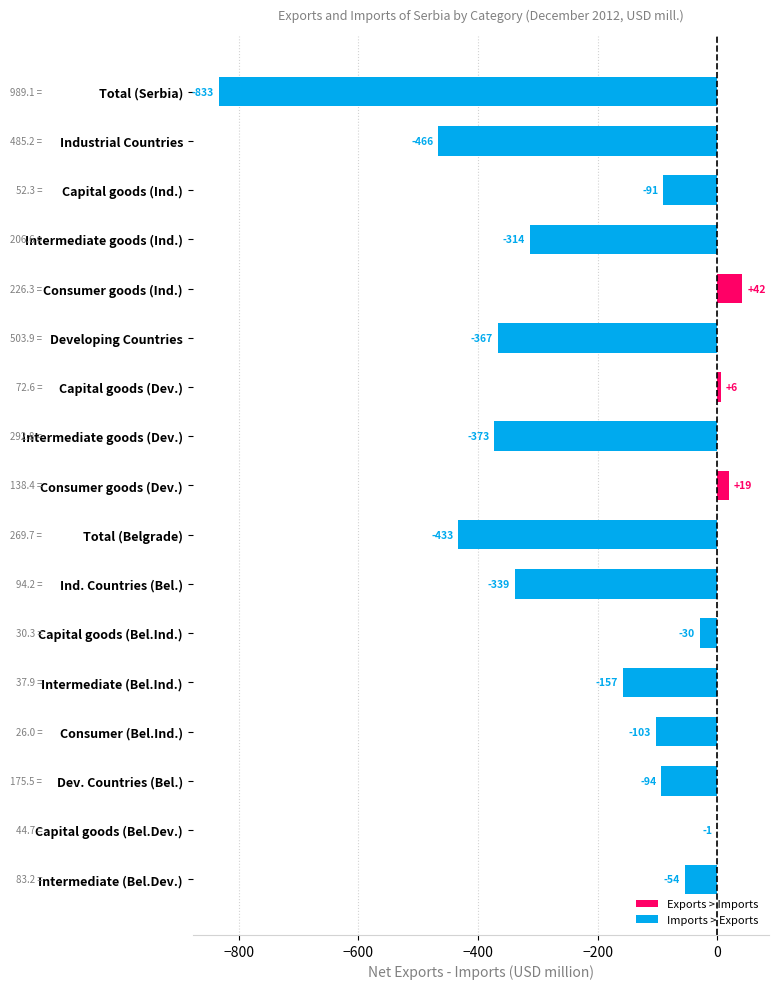

What is the sum of the values at Consumer goods (Dev.) and Industrial Countries?

-447.0